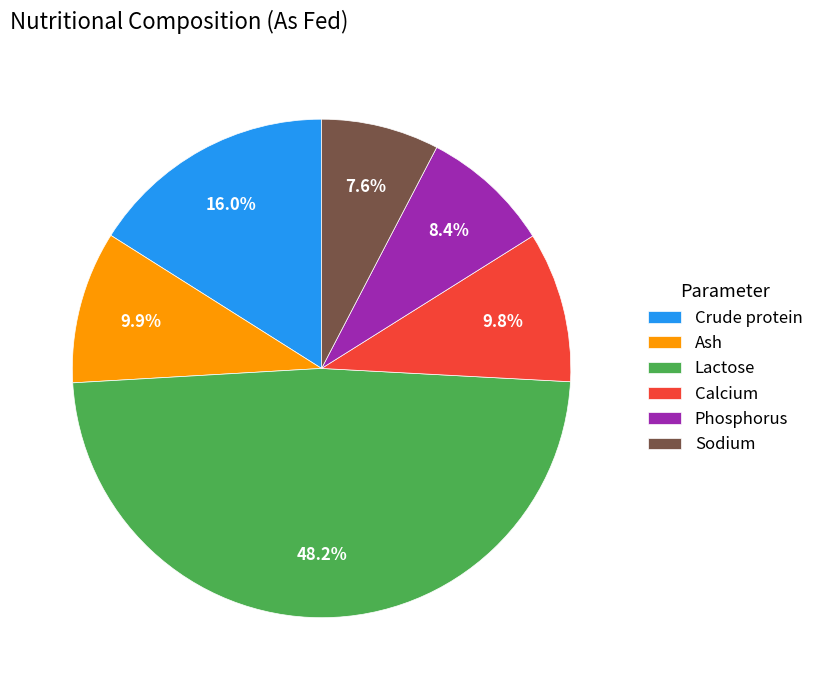

To the nearest percent, what is the difference between the Ash and Lactose slice percentages?

38%